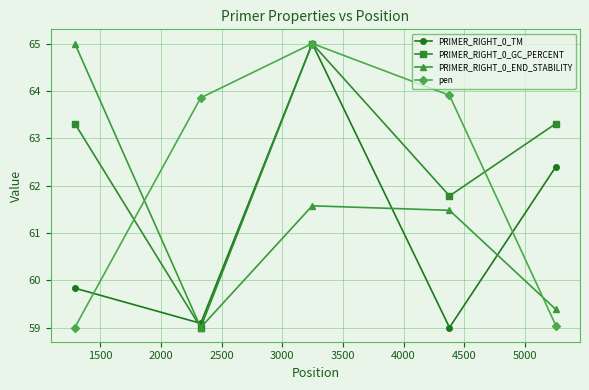

Is this an area chart (filled region under the line)?

No